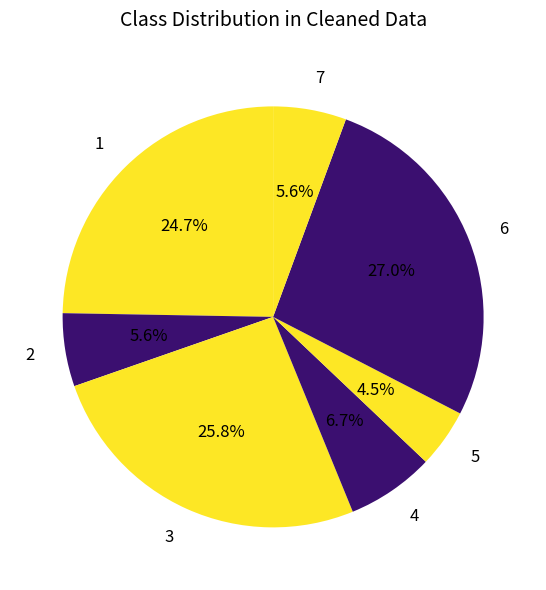

What is the ratio of the value at 4 to the value at 2?

1.2